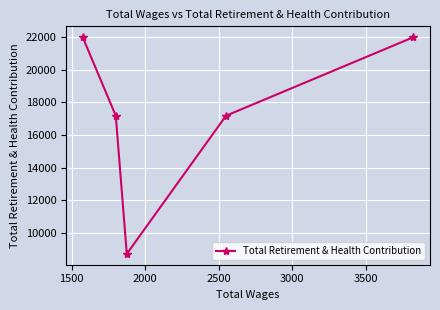

What is the greatest value displayed?

22009